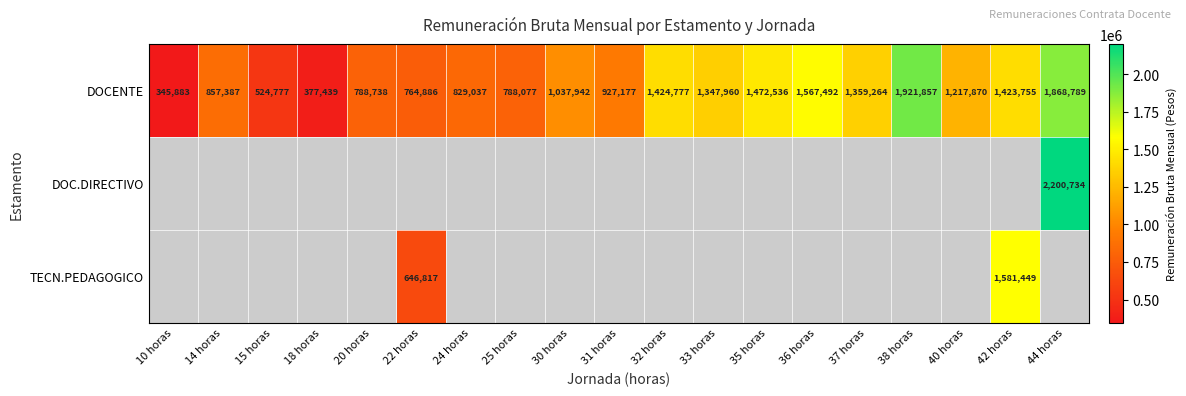

The value of DOCENTE at 36 horas is 2731044. True or false?

False